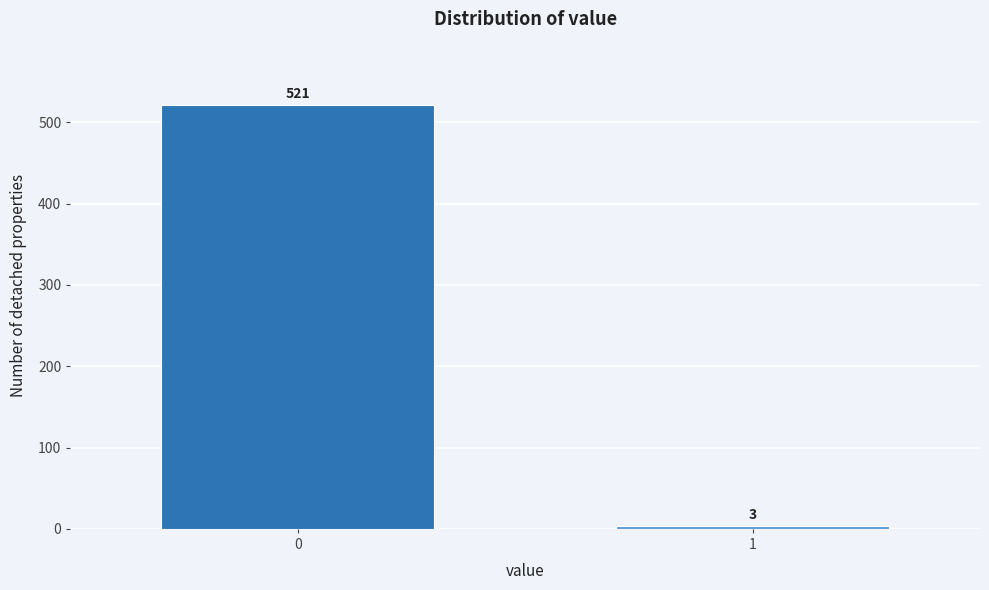

Reading left to right, what are all the values shown in this chart?

0=521	1=3